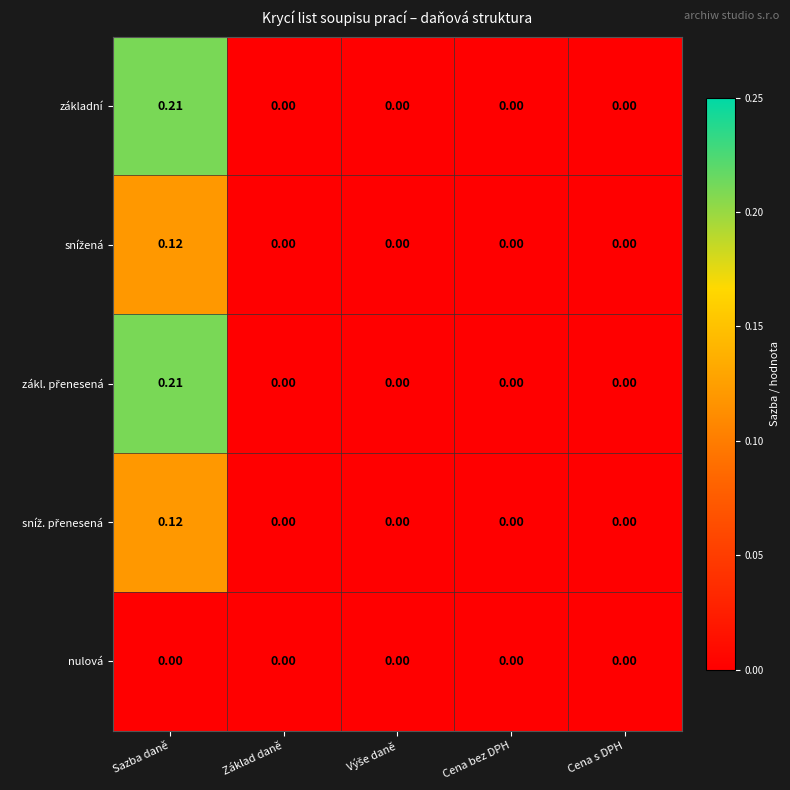

At which category is the sum across all series the highest?

Sazba daně